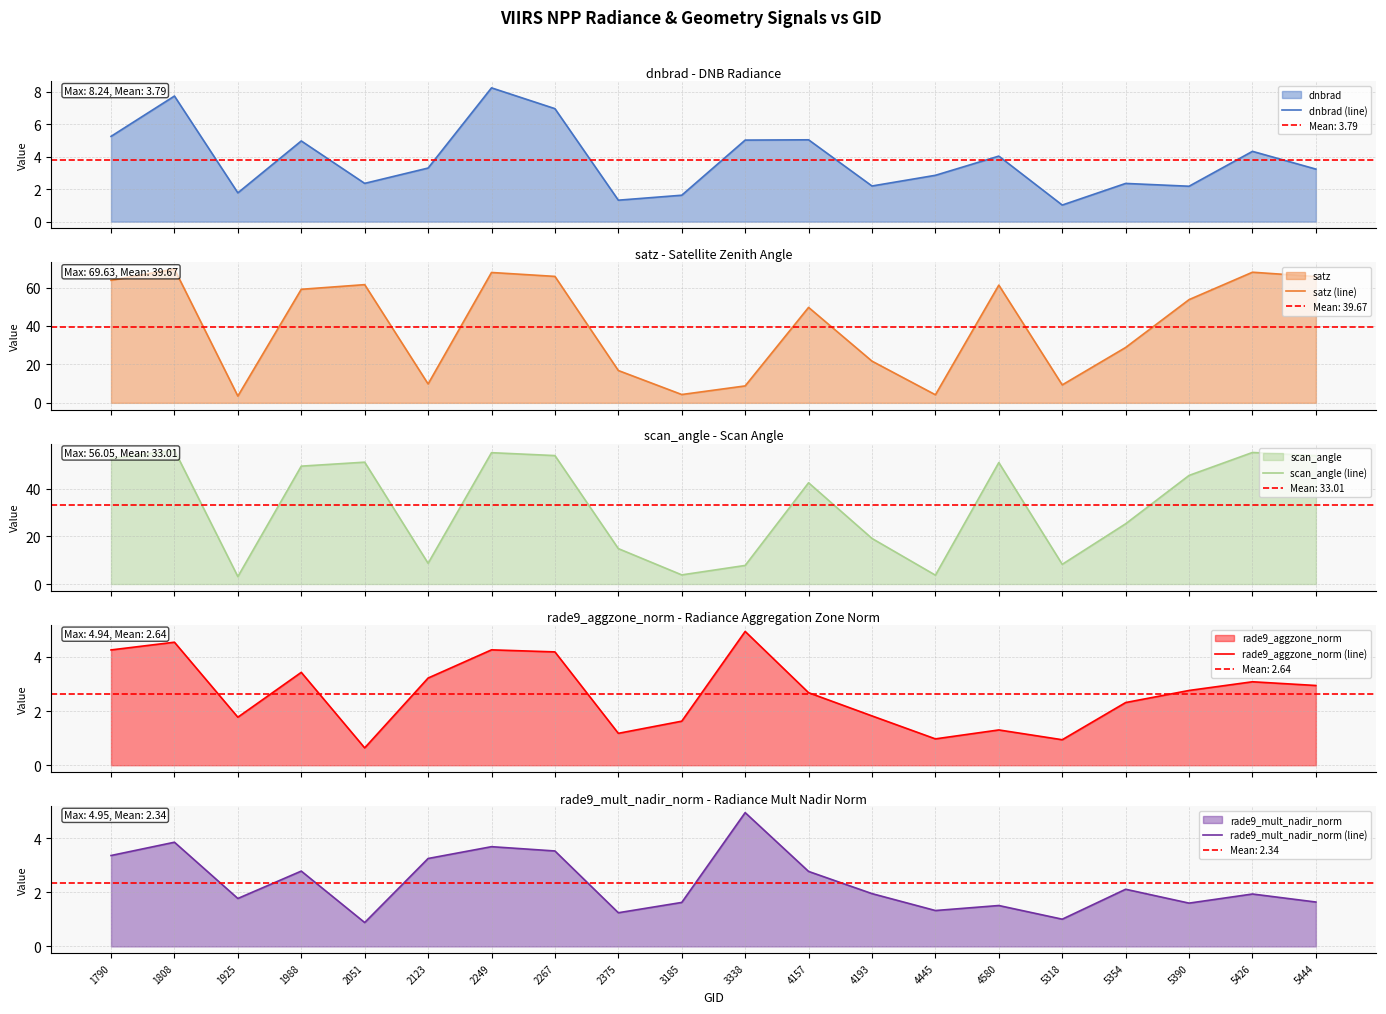

Reading left to right, what are all the values shown in this chart?

dnbrad (line): 5.3	7.7	1.8	5.0	2.4	3.3	8.2	7.0	1.3	1.6	5.0	5.0	2.2	2.9	4.0	1.0	2.4	2.2	4.3	3.2
satz (line): 63.8	69.6	3.5	59.1	61.5	9.8	67.8	65.8	16.8	4.3	8.8	49.7	21.7	4.2	61.3	9.3	28.8	53.7	68.0	65.7
scan_angle (line): 52.5	56.1	3.1	49.4	51.1	8.7	55.0	53.8	14.8	3.8	7.8	42.4	19.1	3.7	50.9	8.3	25.2	45.5	55.1	53.8
rade9_aggzone_norm (line): 4.3	4.5	1.8	3.4	0.6	3.2	4.3	4.2	1.2	1.6	4.9	2.7	1.8	1.0	1.3	0.9	2.3	2.8	3.1	2.9
rade9_mult_nadir_norm (line): 3.4	3.9	1.8	2.8	0.9	3.3	3.7	3.5	1.2	1.6	4.9	2.8	2.0	1.3	1.5	1.0	2.1	1.6	1.9	1.6